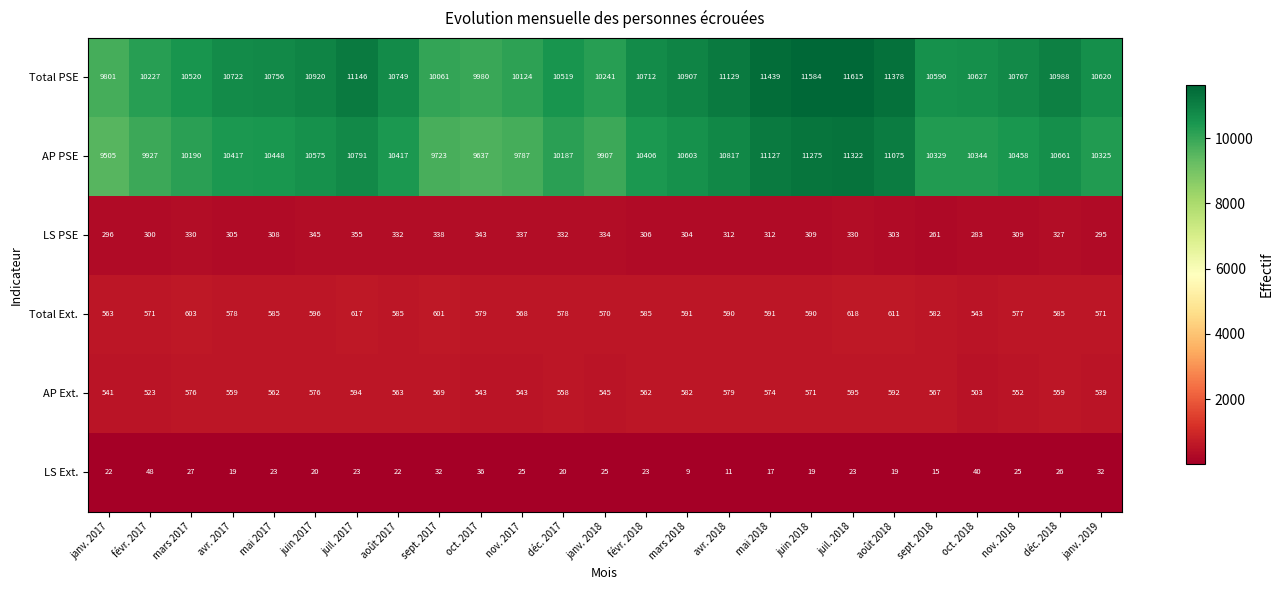

What is the smallest value displayed?

9